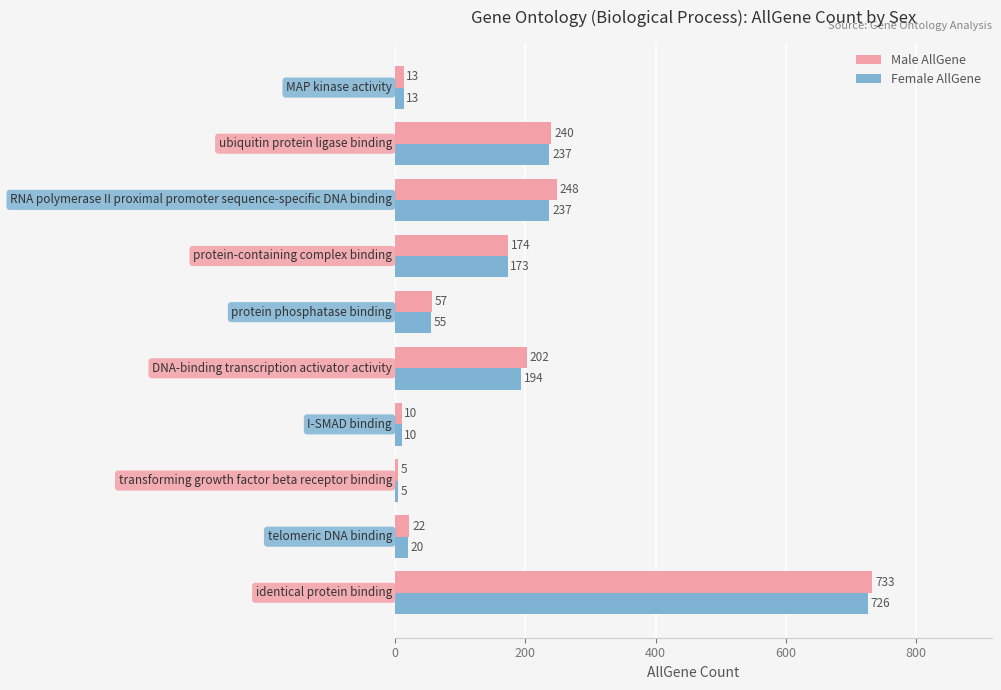

What is the minimum value shown in the chart?

5